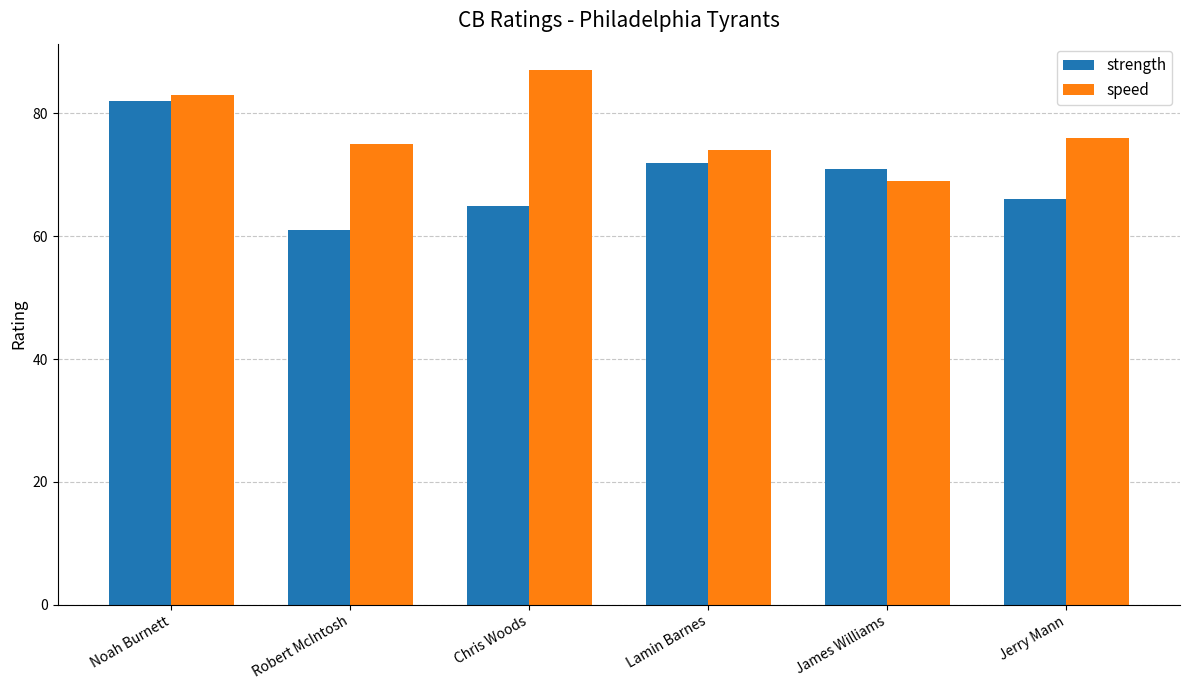

Rank the categories by strength value from highest to lowest.

Noah Burnett, Lamin Barnes, James Williams, Jerry Mann, Chris Woods, Robert McIntosh